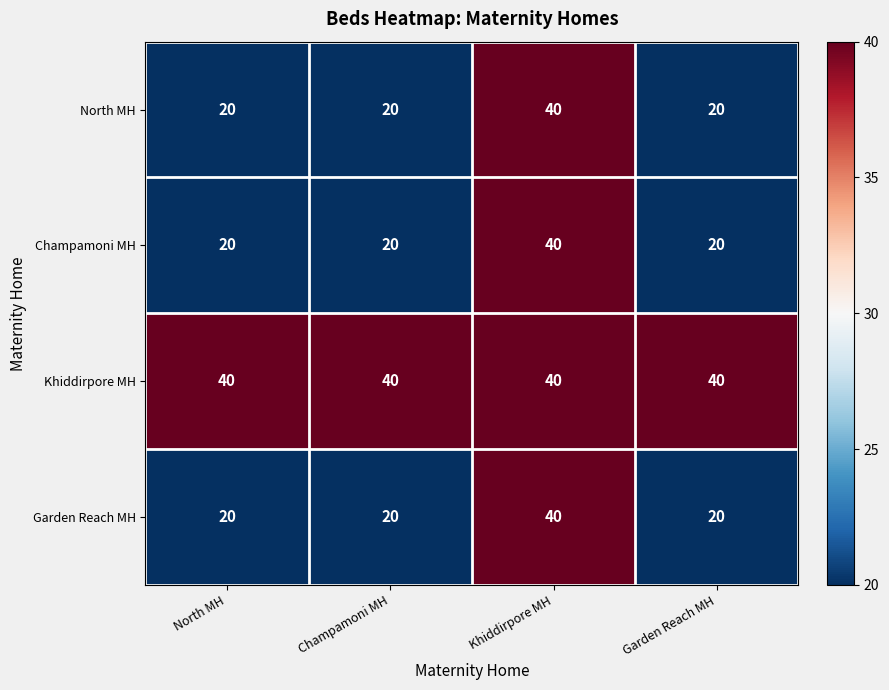

Reading left to right, list all the values displayed in this chart.

North MH: 20	20	40	20
Champamoni MH: 20	20	40	20
Khiddirpore MH: 40	40	40	40
Garden Reach MH: 20	20	40	20